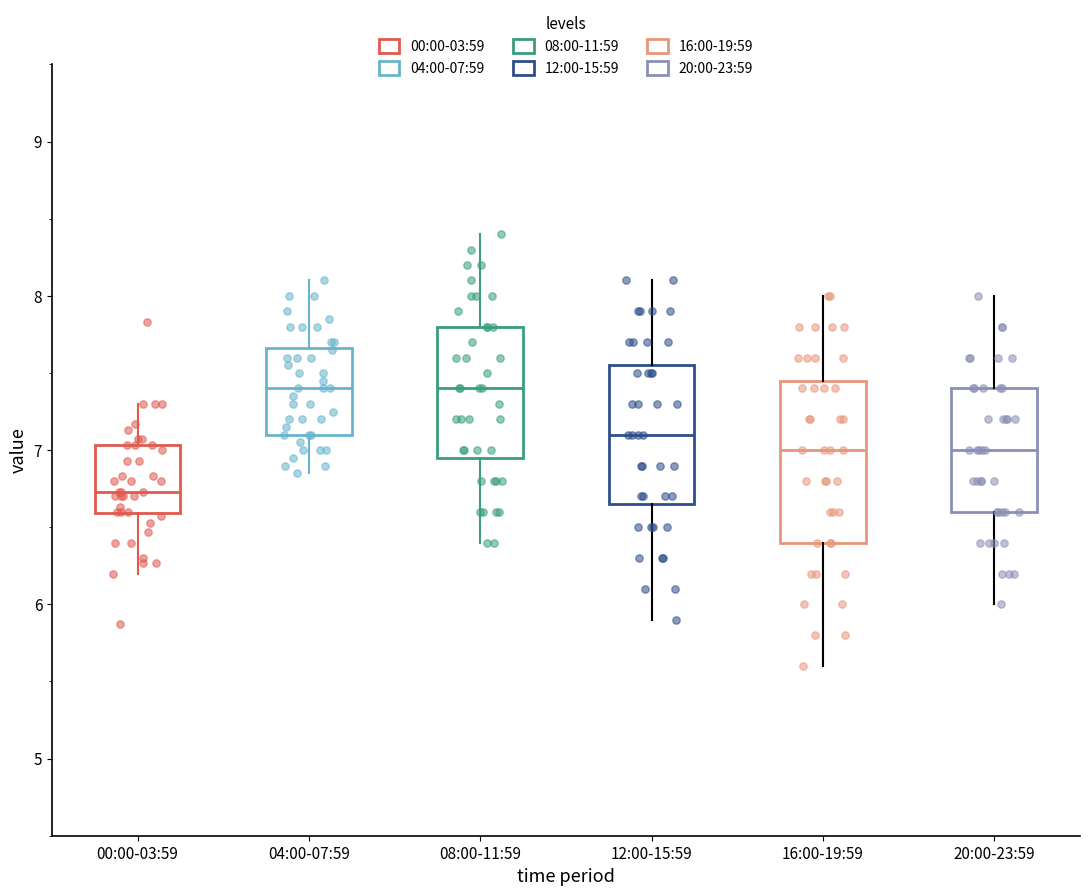

Reading left to right, read every box against the y-axis: the position of its median line, the range the box covers, and the ends of its whiskers. The values are not printed on the chart, so give them approximately, as read against the axis.

00:00-03:59: median 6.7, box 6.6 to 7.0, whiskers 6.2 to 7.3
04:00-07:59: median 7.4, box 7.1 to 7.7, whiskers 6.9 to 8.1
08:00-11:59: median 7.4, box 7.0 to 7.8, whiskers 6.4 to 8.4
12:00-15:59: median 7.1, box 6.7 to 7.6, whiskers 5.9 to 8.1
16:00-19:59: median 7.0, box 6.4 to 7.5, whiskers 5.6 to 8.0
20:00-23:59: median 7.0, box 6.6 to 7.4, whiskers 6.0 to 8.0